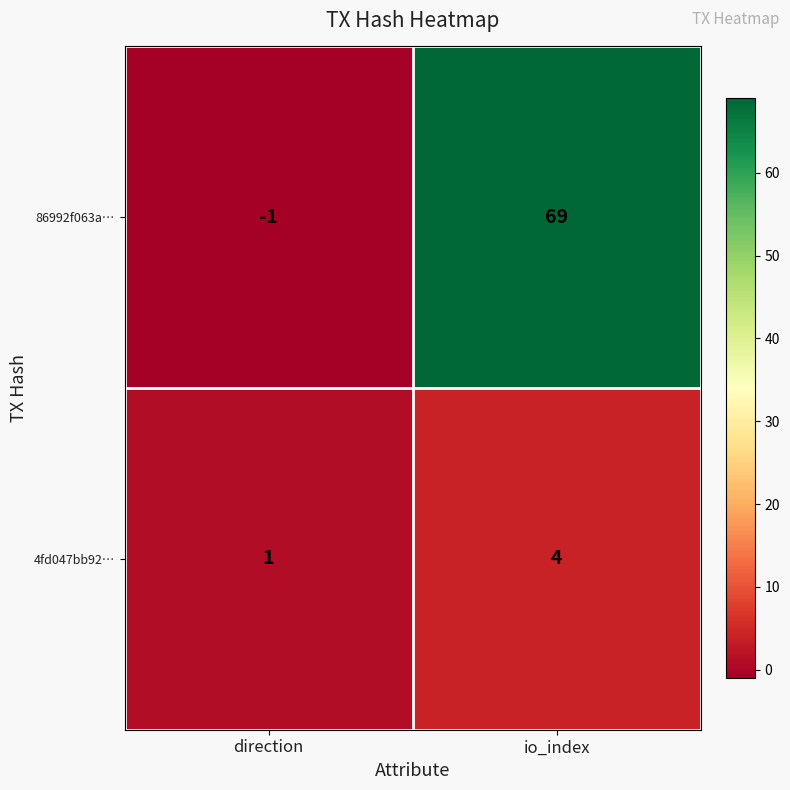

Which series has the largest range (max minus min)?

86992f063a…